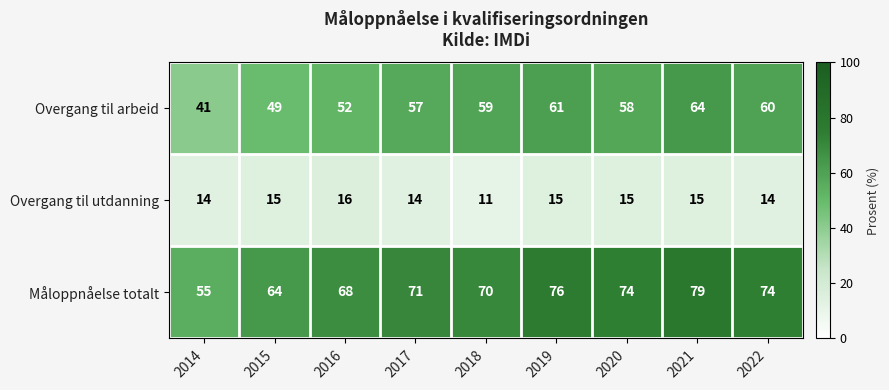

What is the difference between the second highest and second lowest values in the Måloppnåelse totalt series?

12